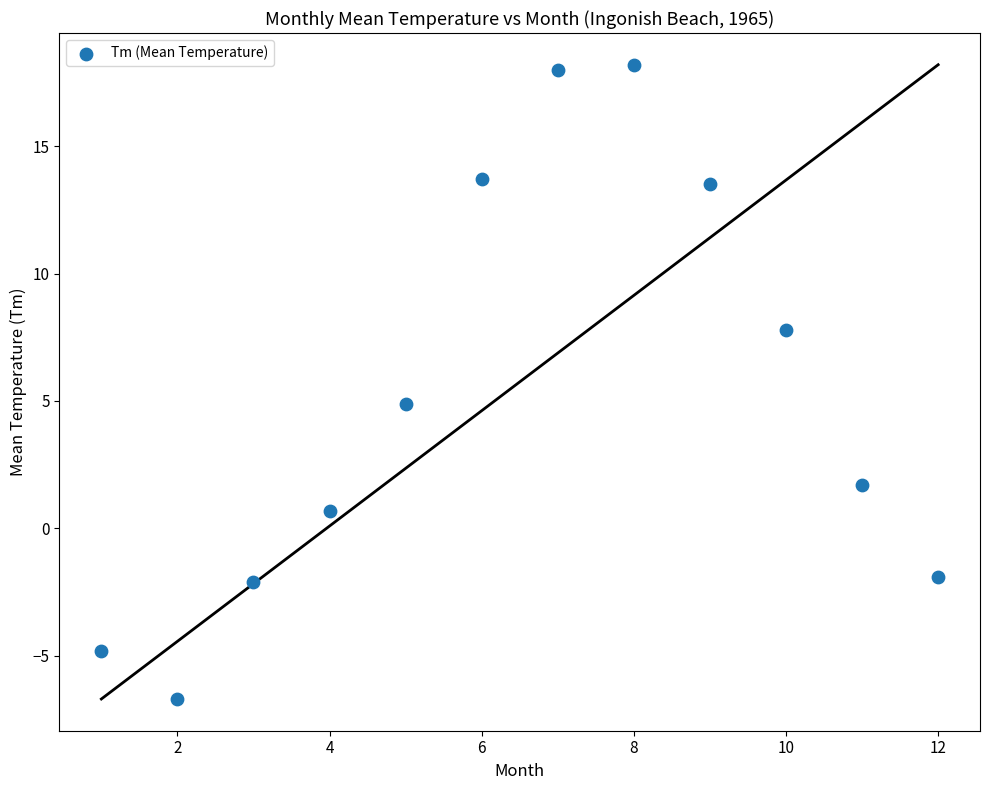

What is the range of Y values (max minus min)?

24.9